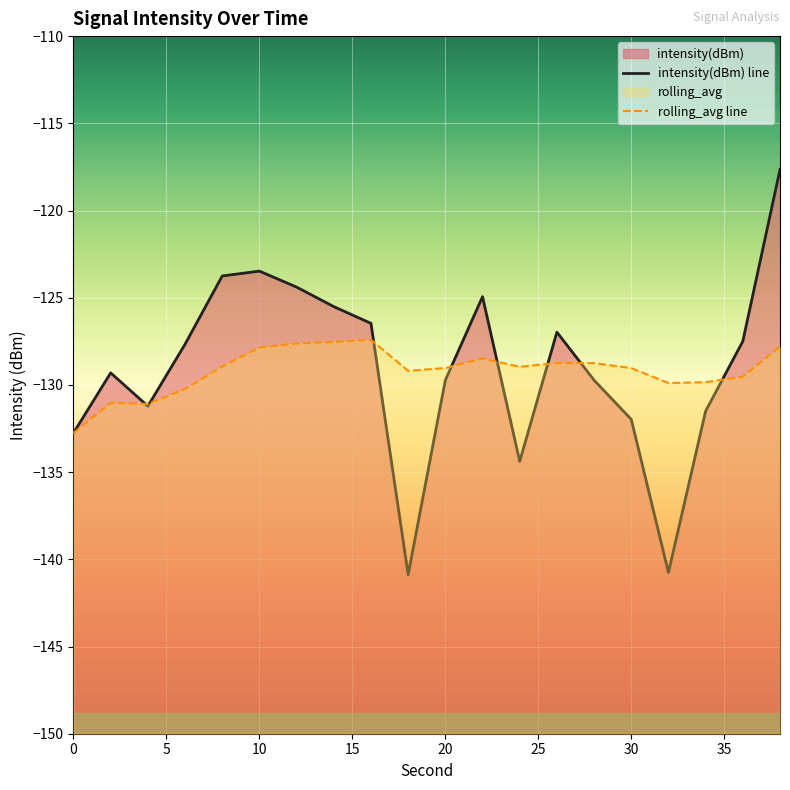

How many lines are shown in the chart?

2